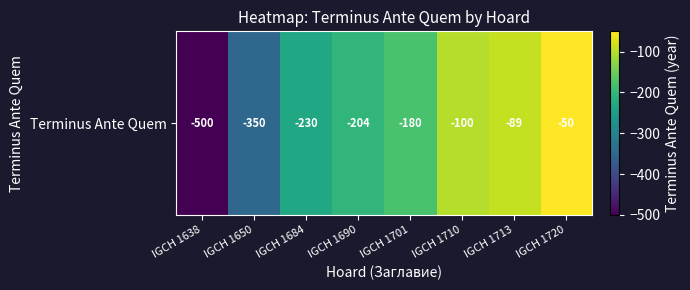

The chart shows a value of -230 at IGCH 1684. True or false?

True